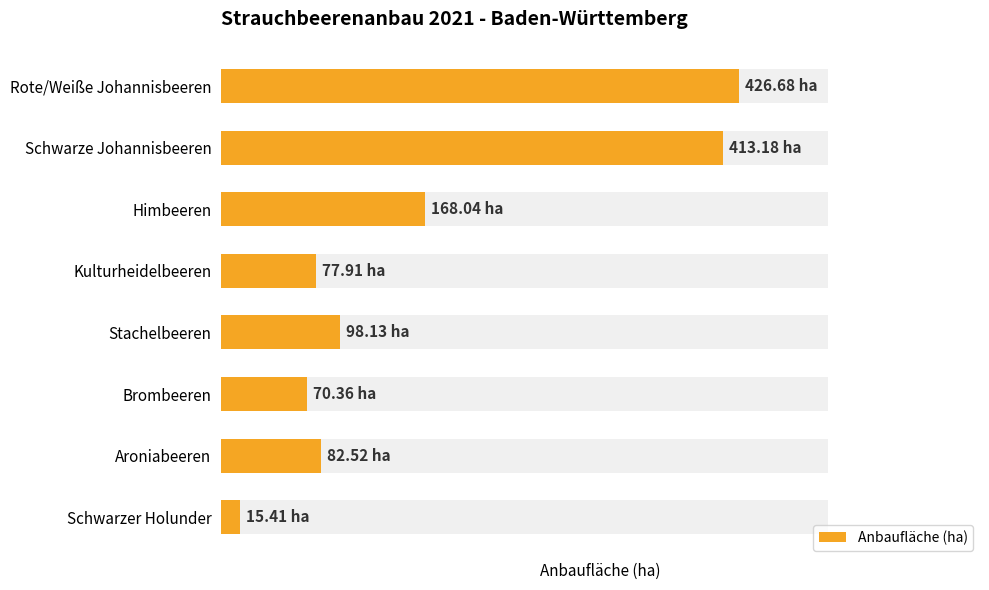

List the labels in order of value, largest first.

Rote/Weiße Johannisbeeren, Schwarze Johannisbeeren, Himbeeren, Stachelbeeren, Aroniabeeren, Kulturheidelbeeren, Brombeeren, Schwarzer Holunder